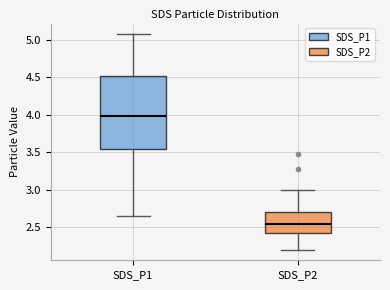

Where does the lower whisker of the box for SDS_P2 end on the y-axis? The values are not printed on the chart, so give them approximately, as read against the axis.

2.20